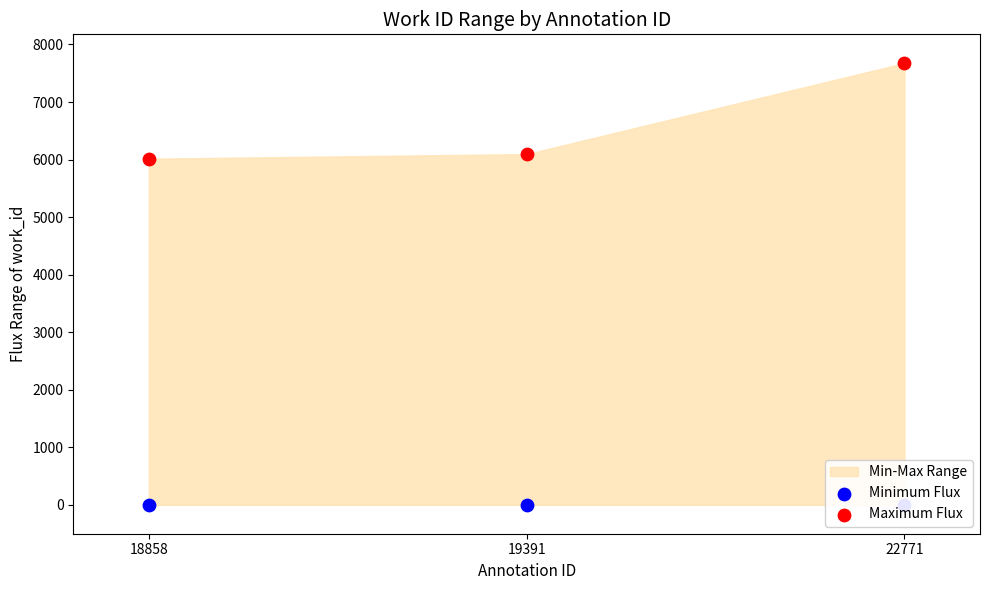

Which series contains the highest Y value?

Maximum Flux